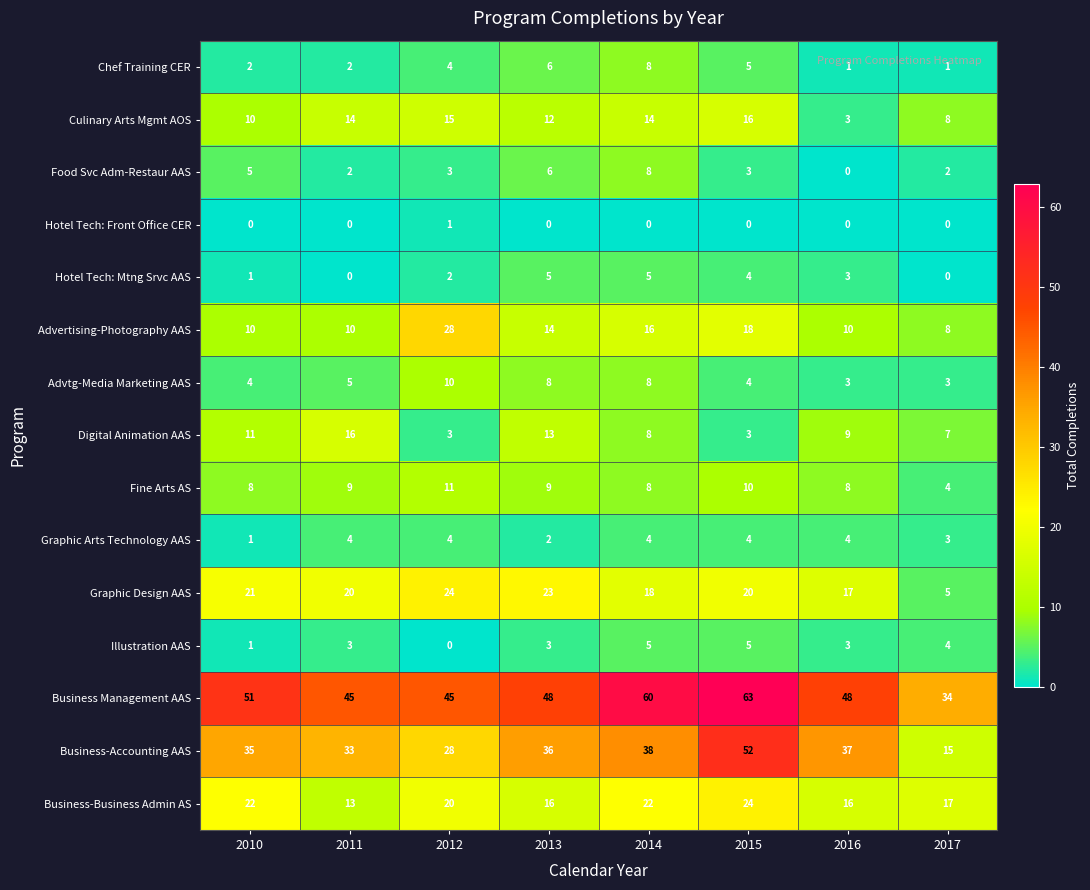

At how many categories does at least one series exceed 30?

8